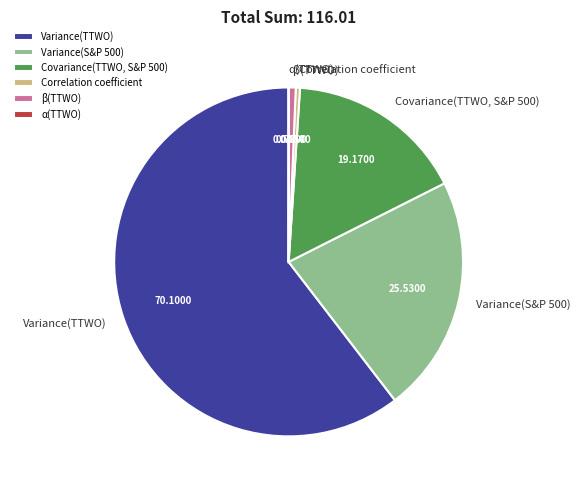

Between Covariance(TTWO, S&P 500) and Variance(TTWO), which is larger?

Variance(TTWO)